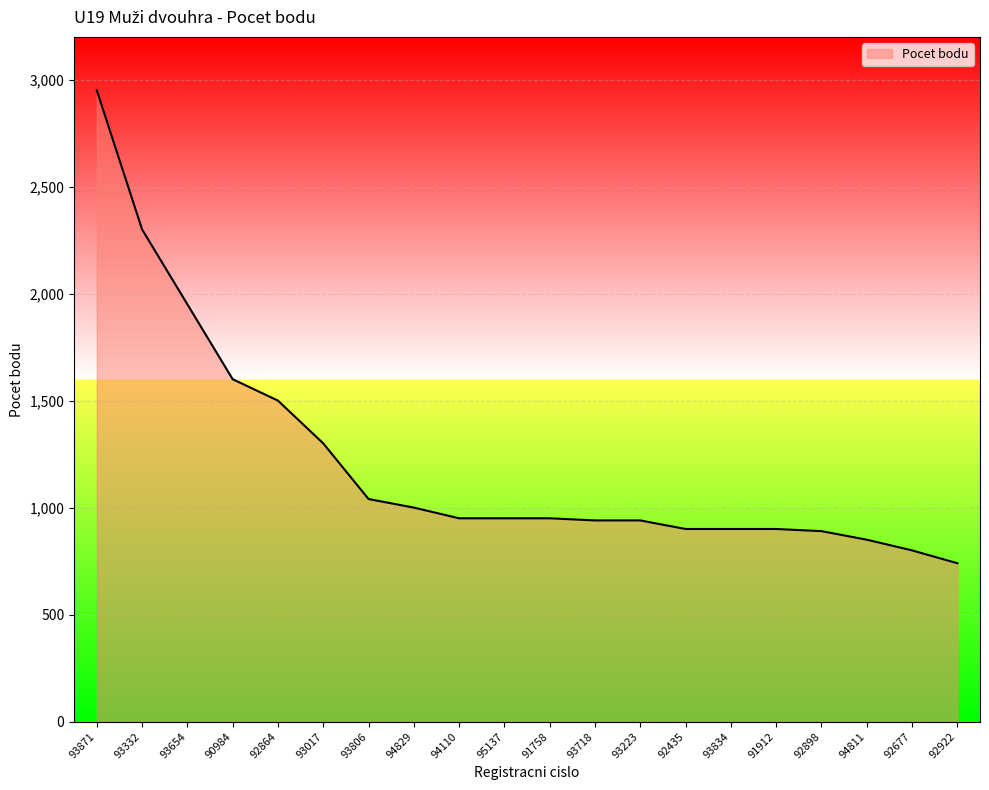

What is the greatest value displayed?

2950